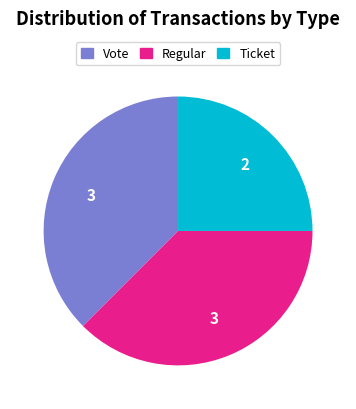

Combined, do Vote and Ticket account for over 50%?

Yes